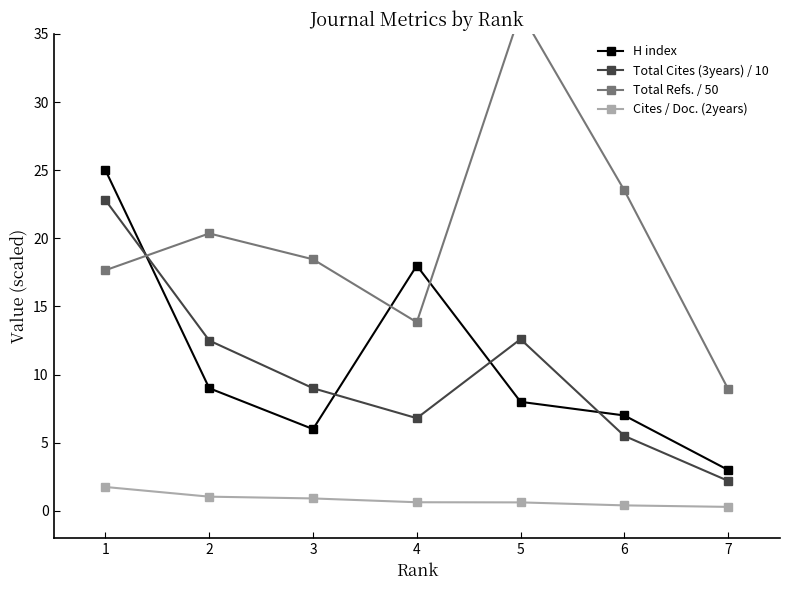

What is the total value across all series at 7?

14.4